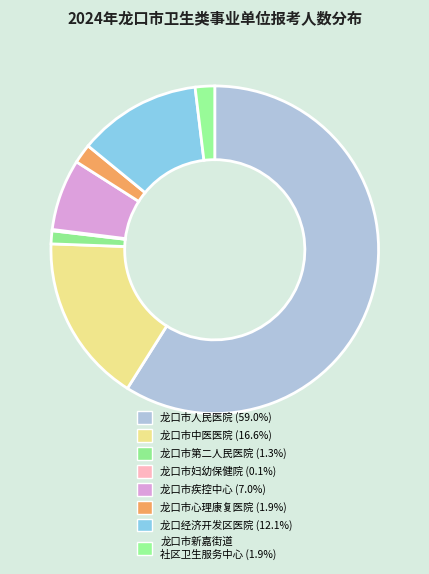

Rank the categories by value from highest to lowest.

龙口市人民医院, 龙口市中医医院, 龙口经济开发区医院, 龙口市疾病预防控制中心, 龙口市心理康复医院, 龙口市新嘉街道社区卫生服务中心, 龙口市第二人民医院, 龙口市妇幼保健院